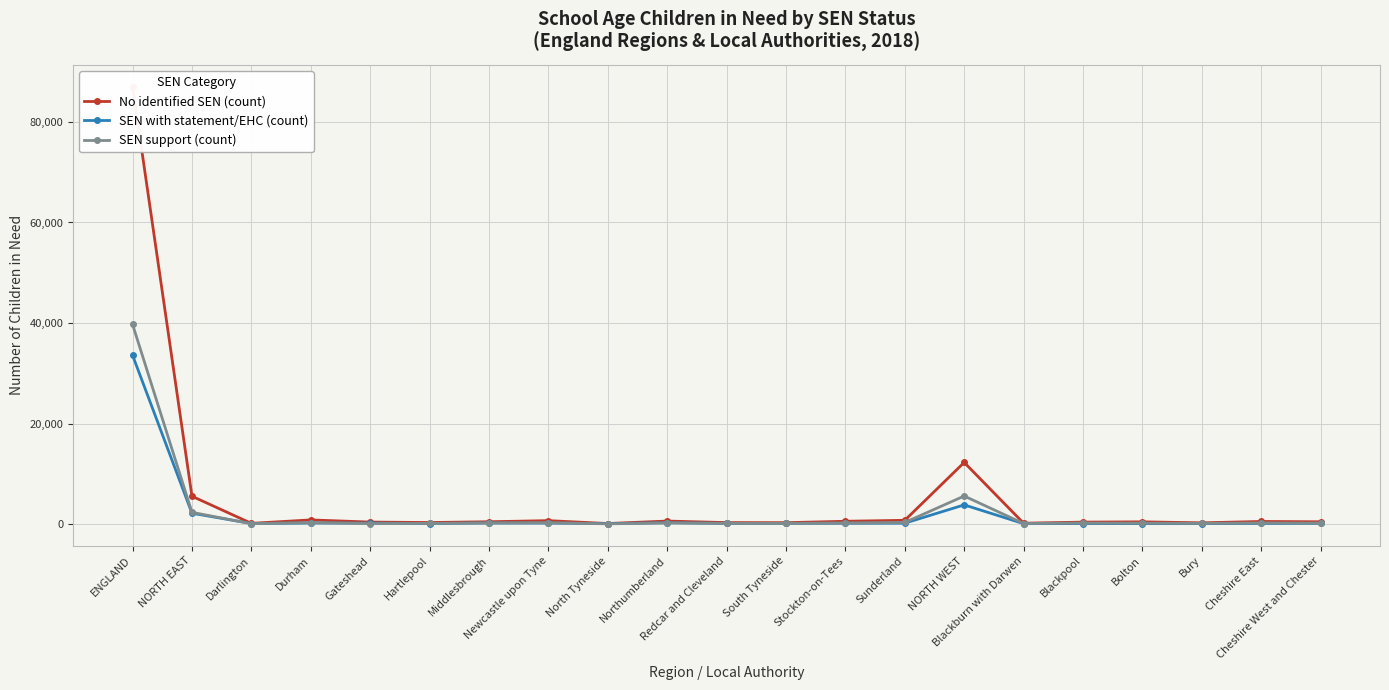

How many interior local valleys does the SEN with statement/EHC (count) series have?

5